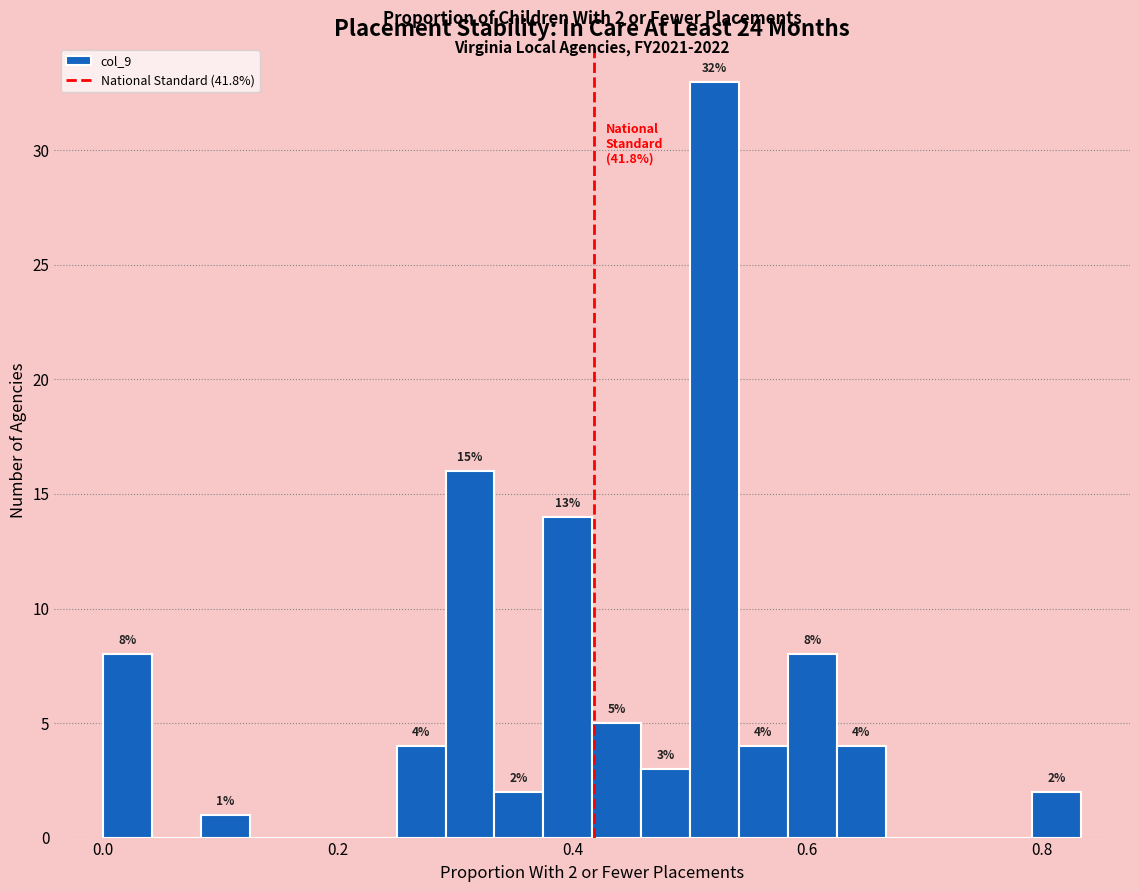

Read against the x-axis, roughly where is the centre of the tallest bar?

0.52